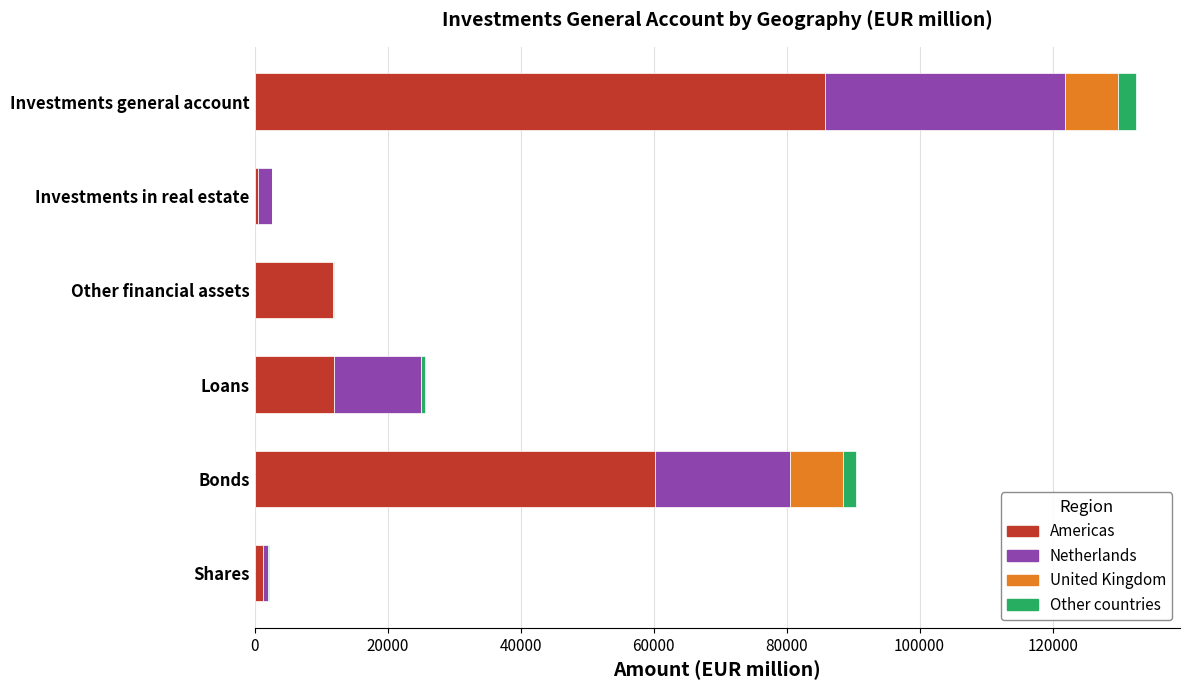

At which label does Americas reach its peak?

Investments general account